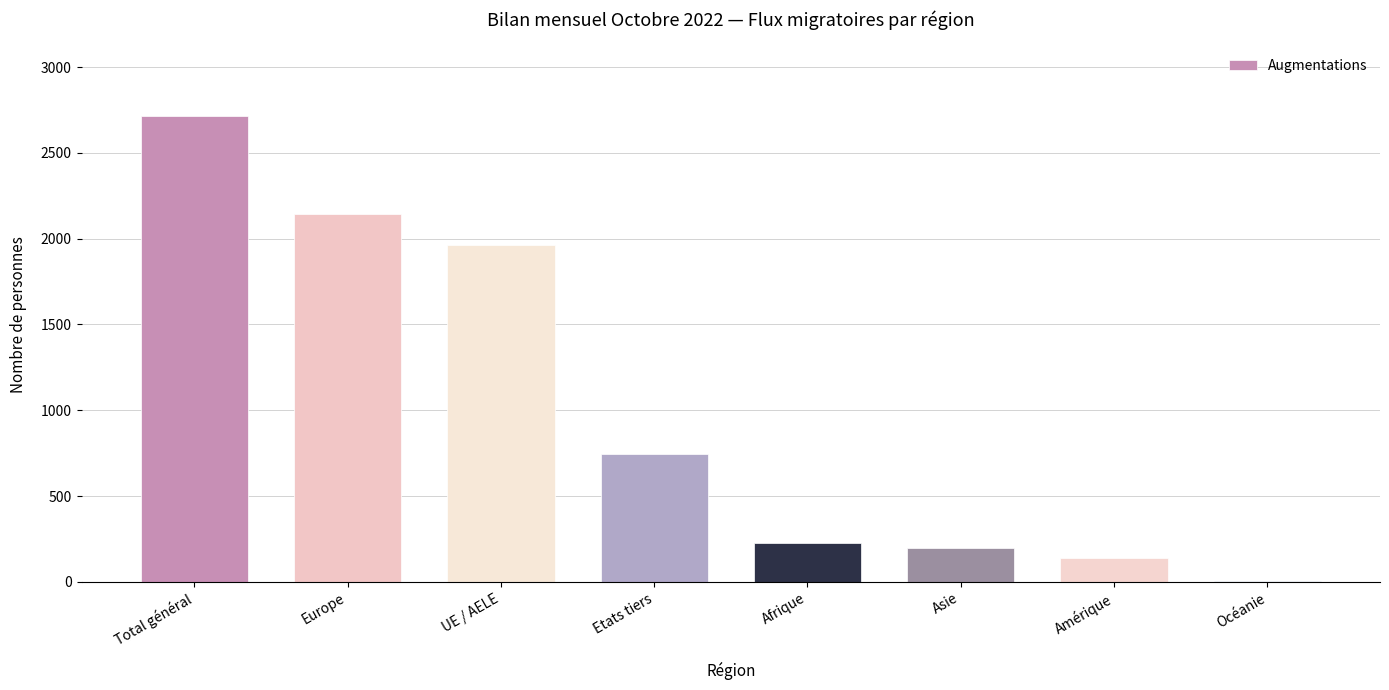

The value at Europe is 847. True or false?

False